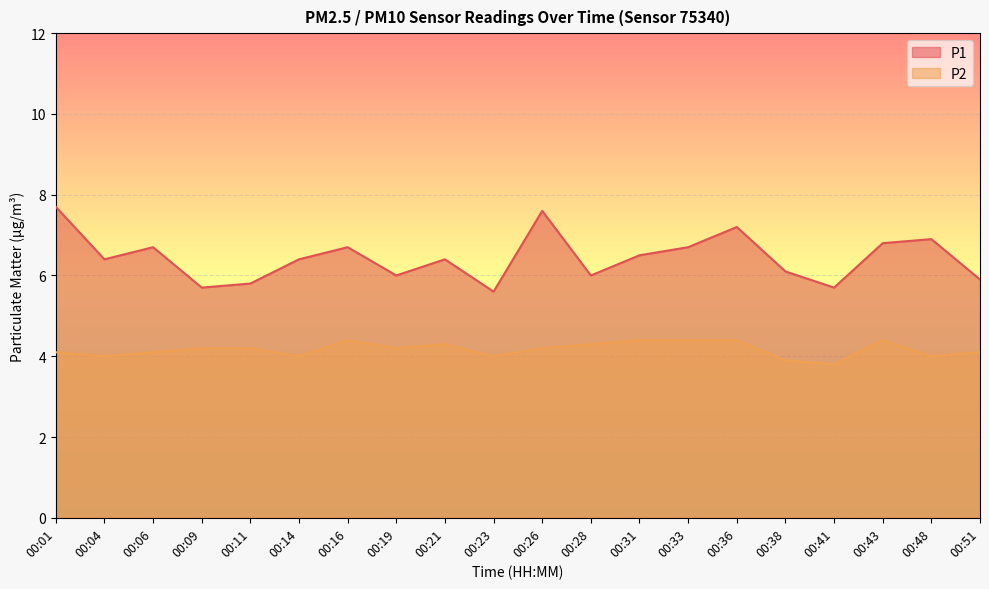

At which category does P2 reach its first local valley?

00:04